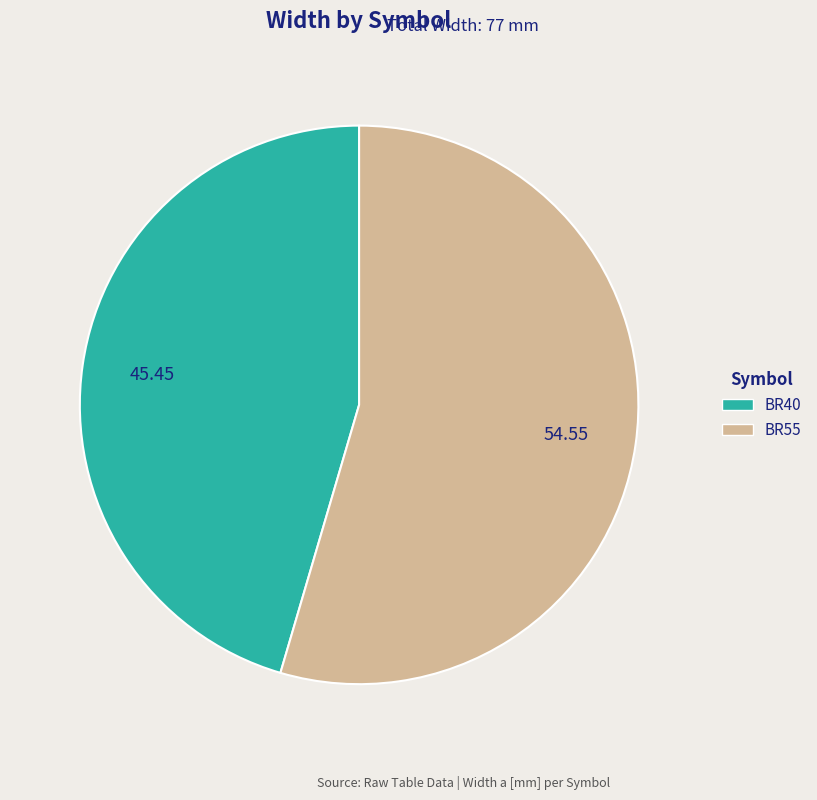

Is BR55 the majority of the pie?

Yes